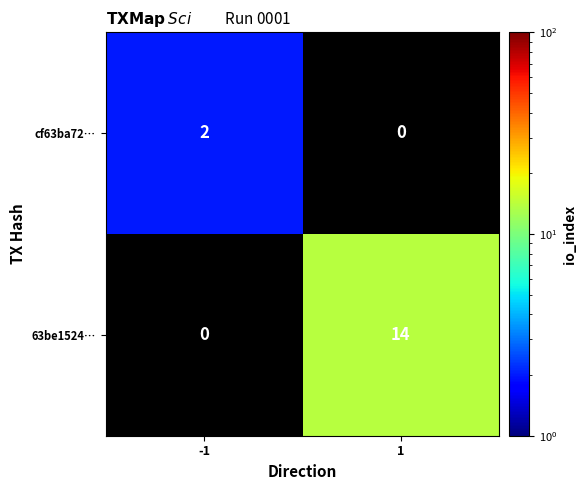

How many data points does each series have?

2